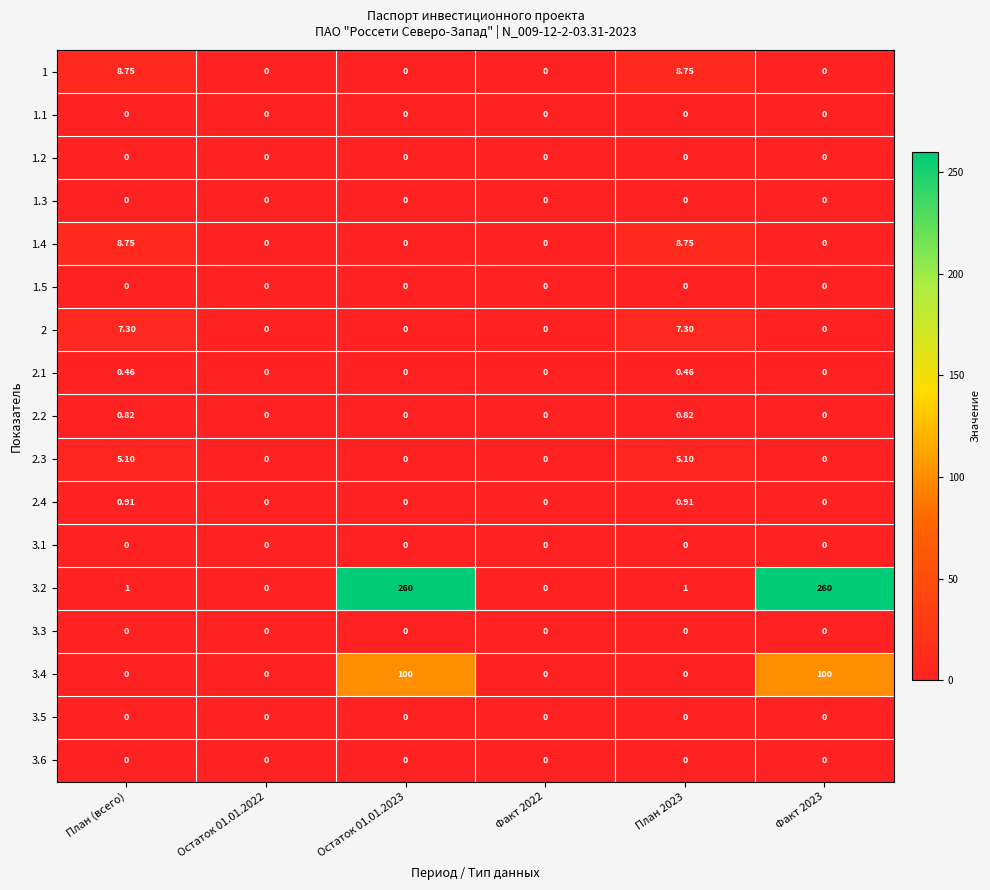

Which series has the largest range (max minus min)?

3.2